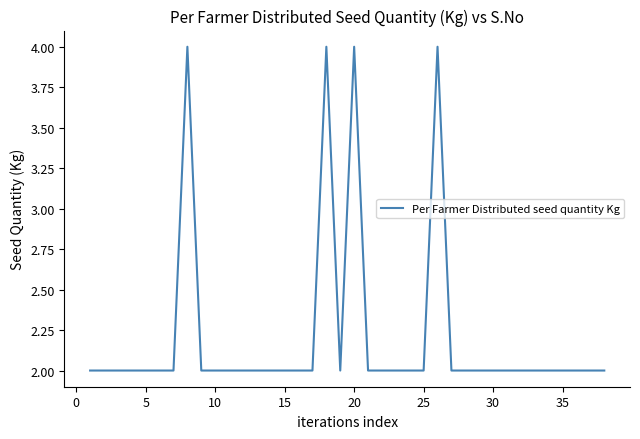

What is the greatest value displayed?

4